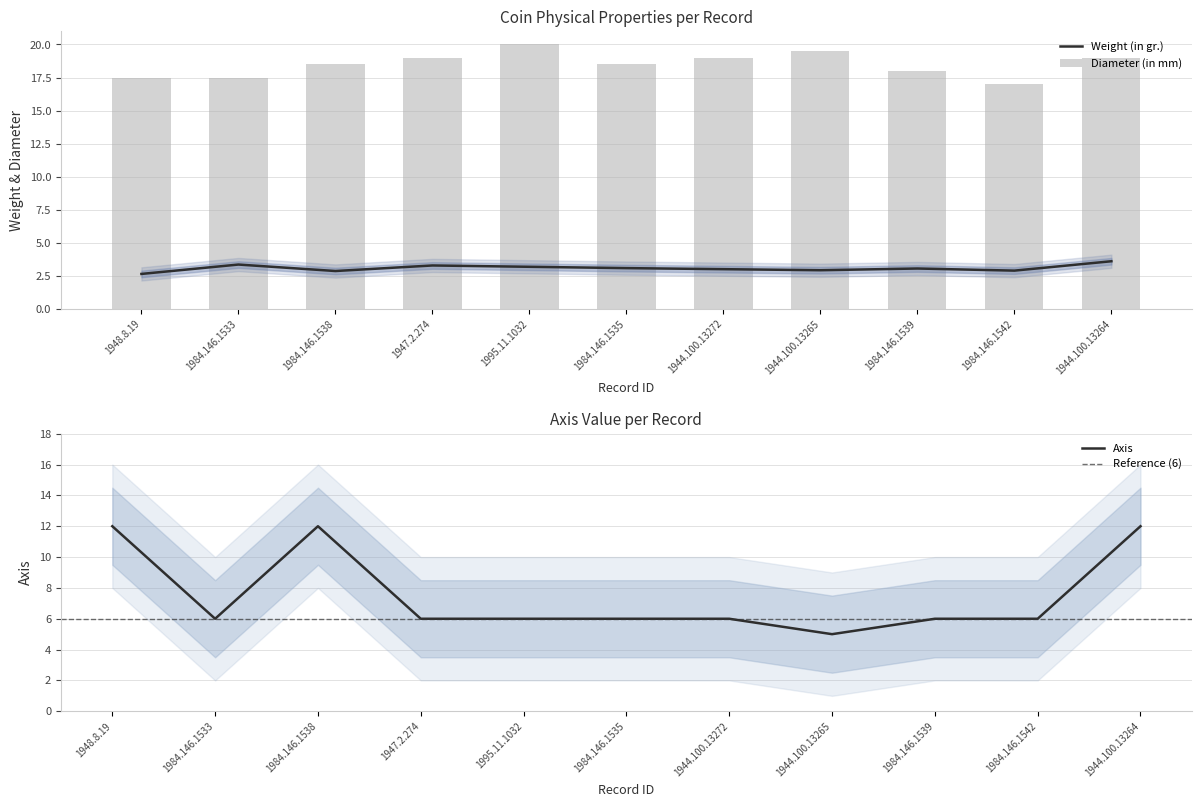

How many data points in Weight (in gr.) are less than 3?

4